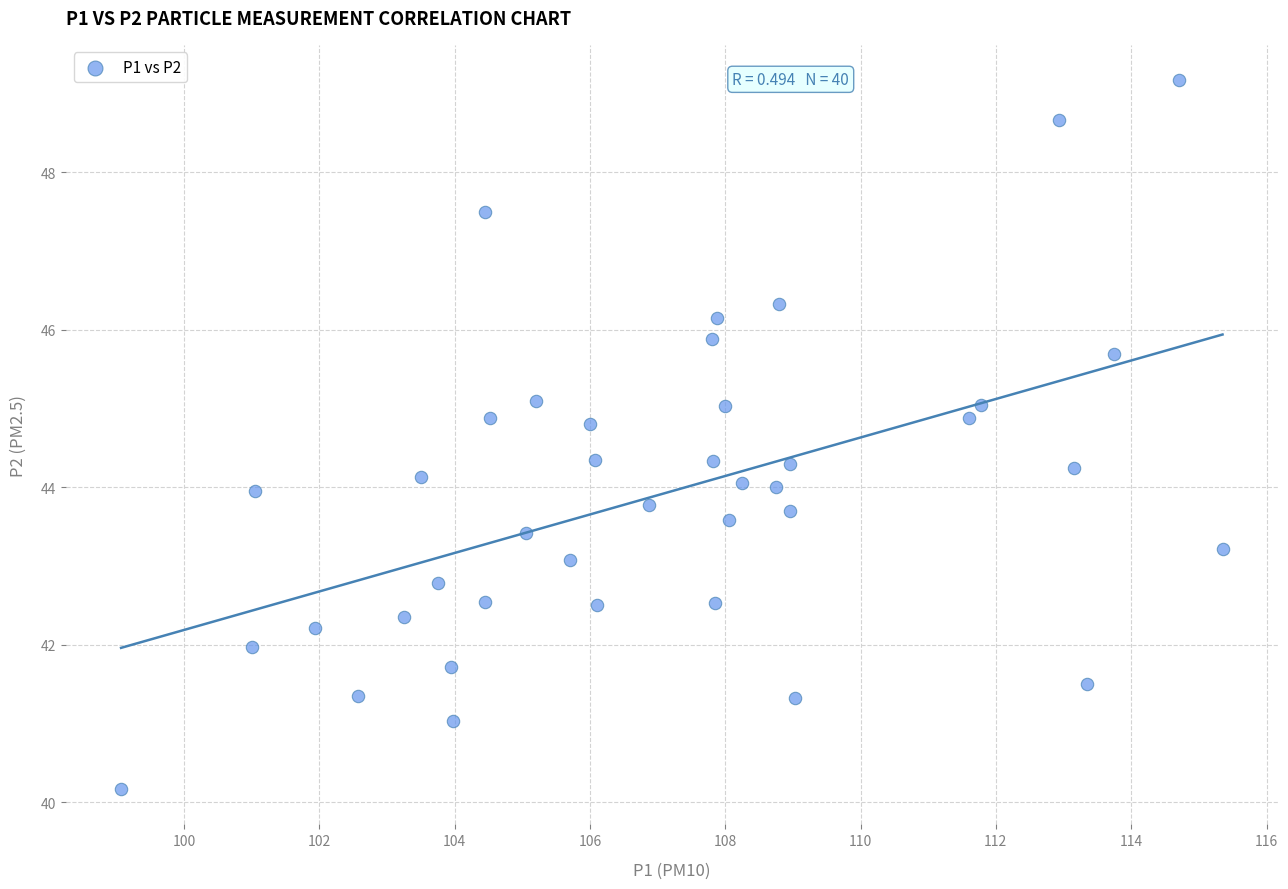

What is the range of Y values (max minus min)?

9.0